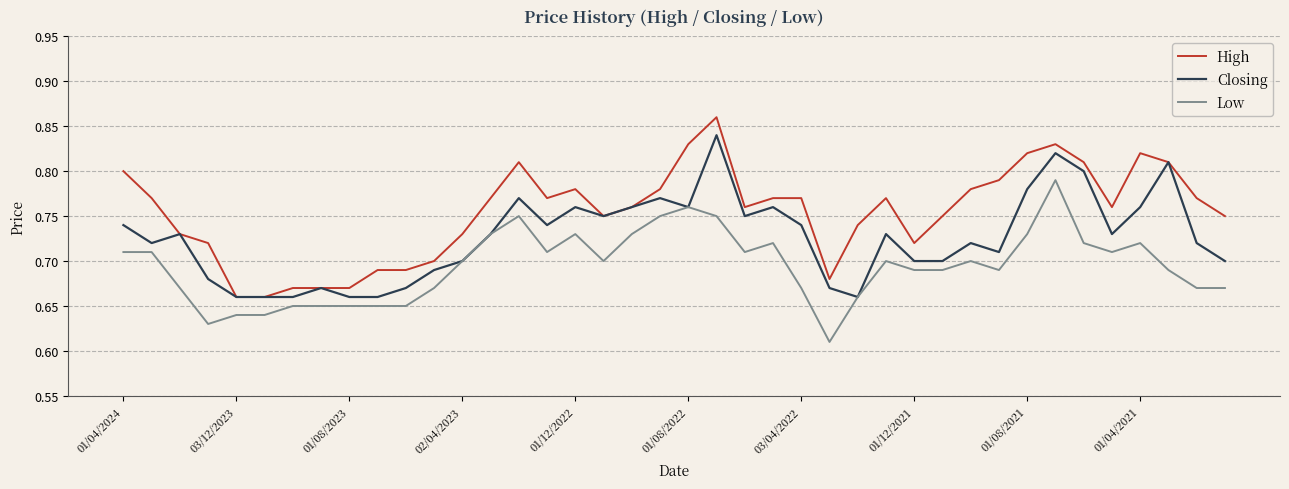

True or false: Low and High intersect in this chart.

False